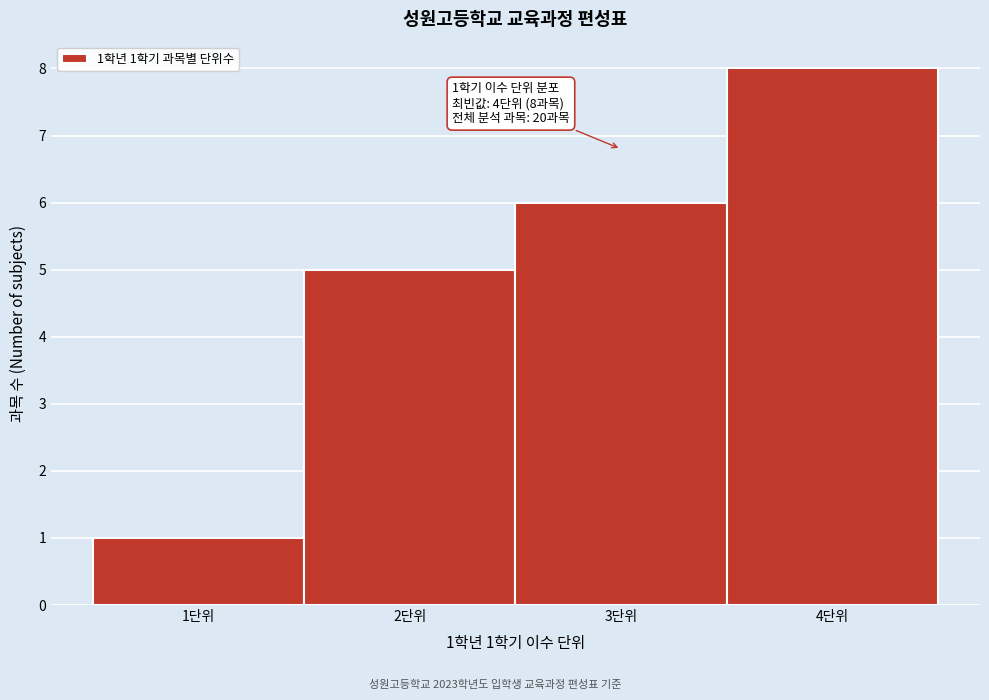

Over which range of the x-axis is the bar tallest?

3.5 to 4.5